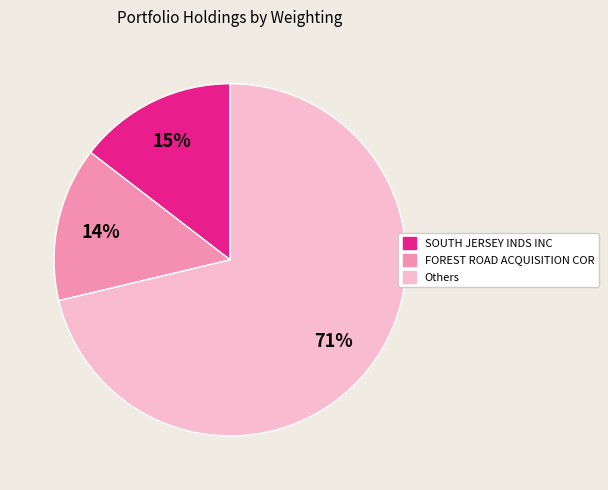

Is there any slice that represents more than half of the pie?

Yes